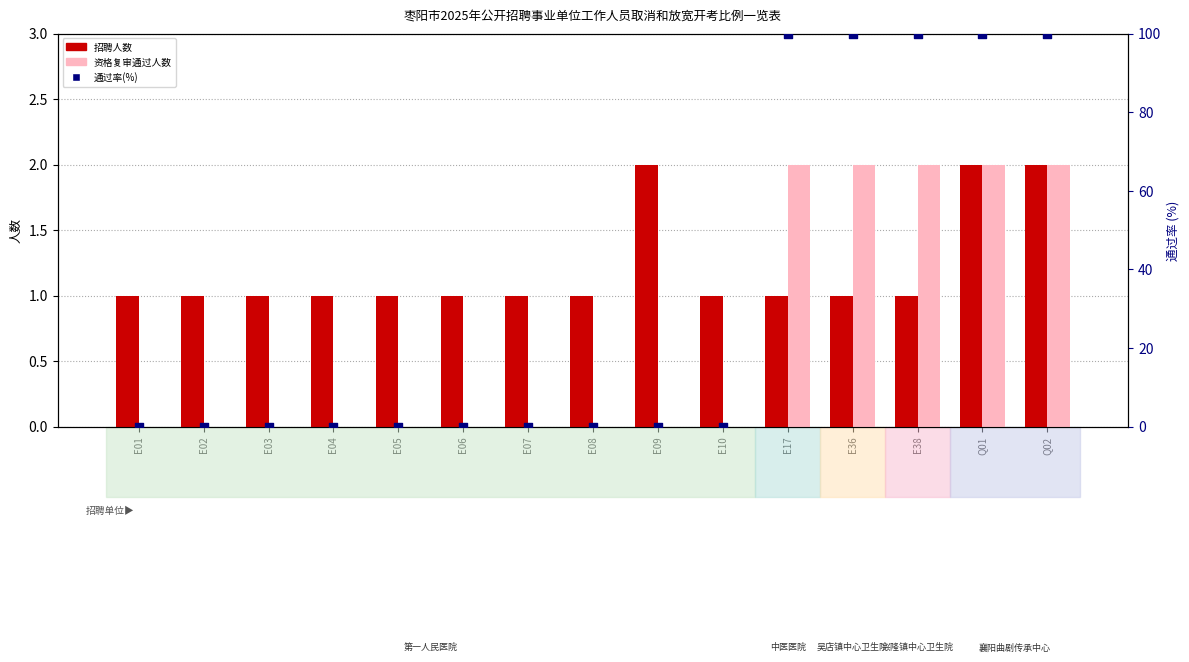

At which category is the sum across all series the highest?

Q01